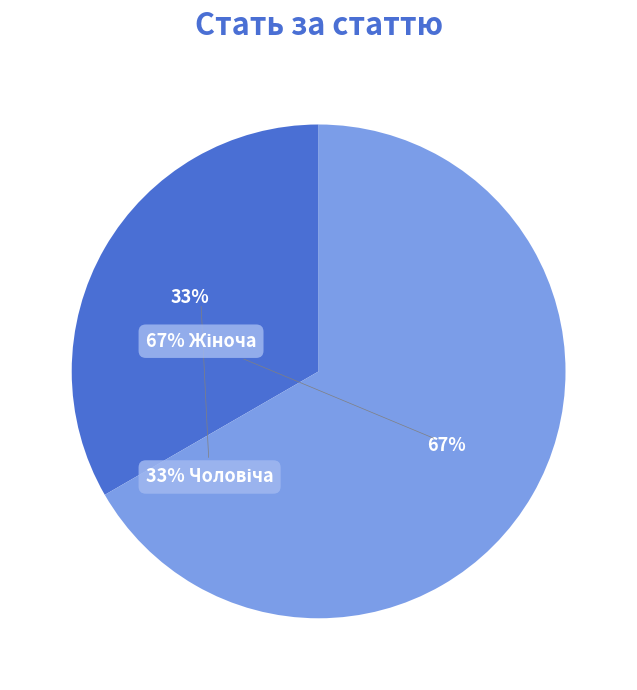

Is Жіноча the majority of the pie?

Yes